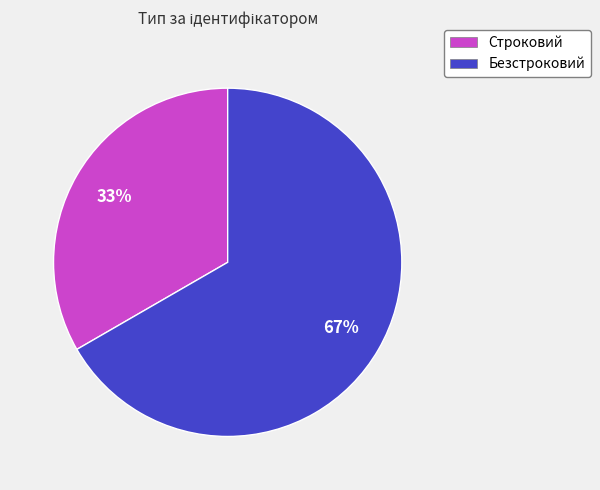

Is the sum of Строковий and Безстроковий greater than half?

Yes